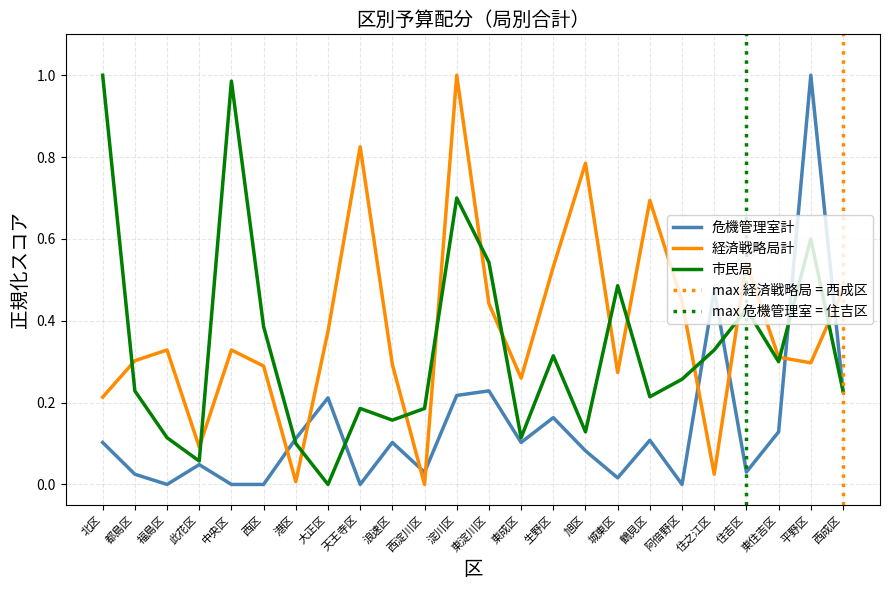

At which label does 市民局 reach its minimum?

大正区